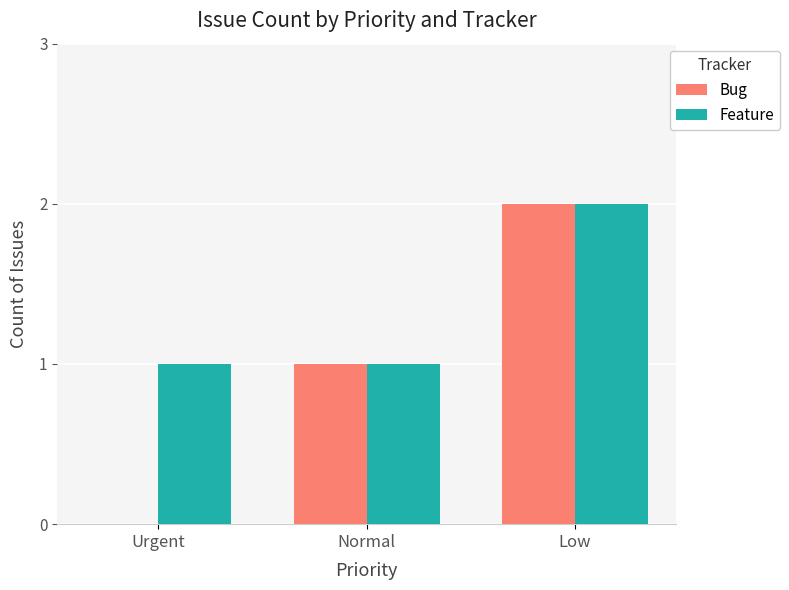

Which series changed the most between Urgent and Normal?

Bug